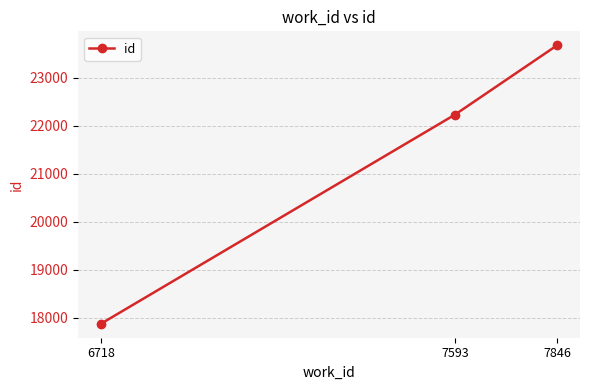

What is the sum of the values at 6718 and 7846?

41556